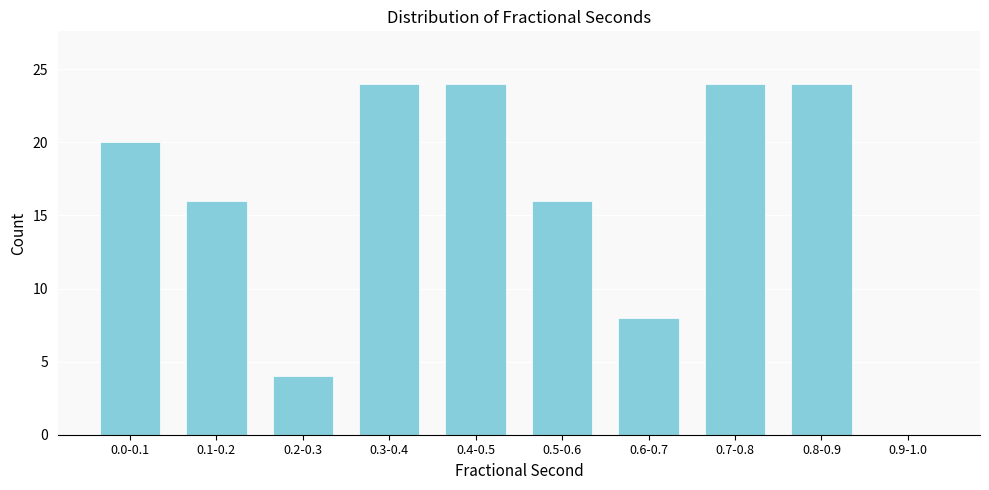

Reading left to right, extract all data points from this chart.

0.0-0.1=20	0.1-0.2=16	0.2-0.3=4	0.3-0.4=24	0.4-0.5=24	0.5-0.6=16	0.6-0.7=8	0.7-0.8=24	0.8-0.9=24	0.9-1.0=0